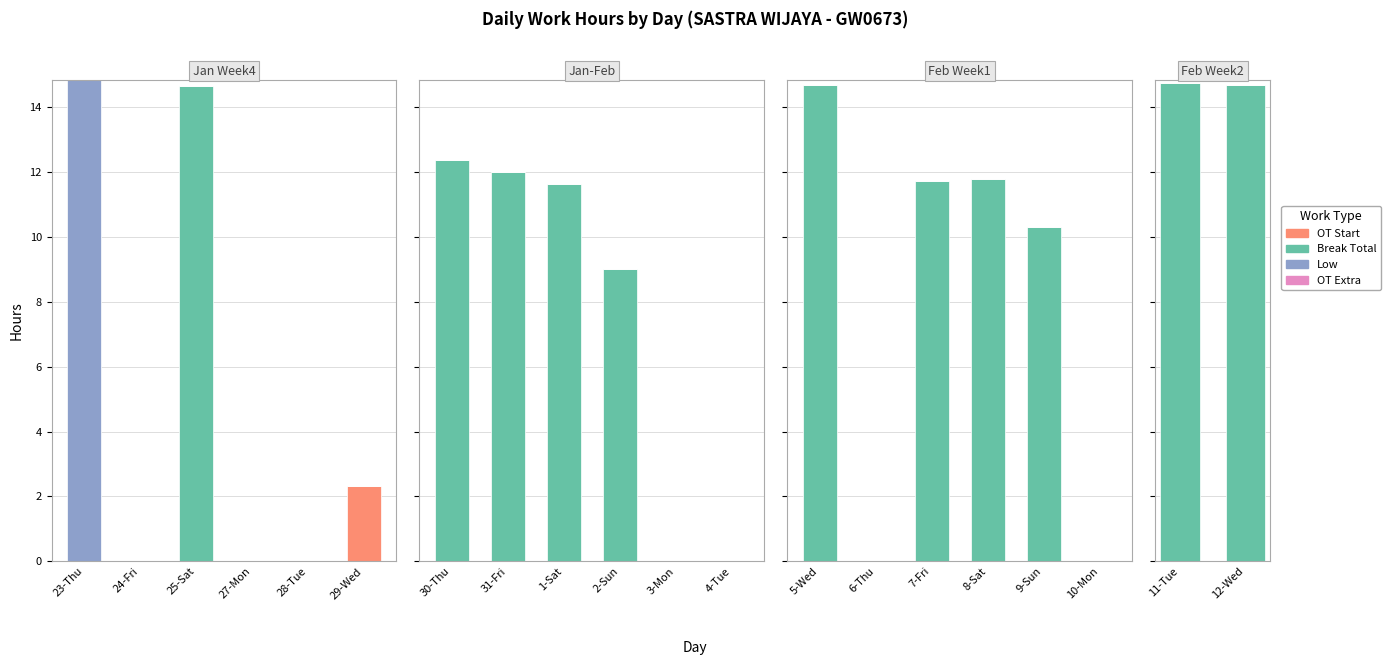

Which series has the widest spread of values?

Break Total